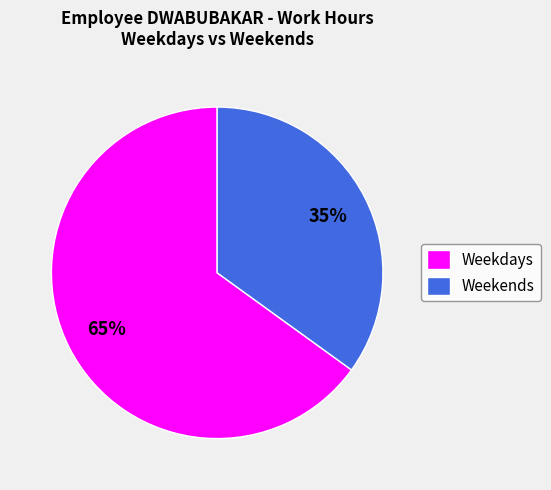

What percentage is the Weekdays slice, to the nearest percent?

65%